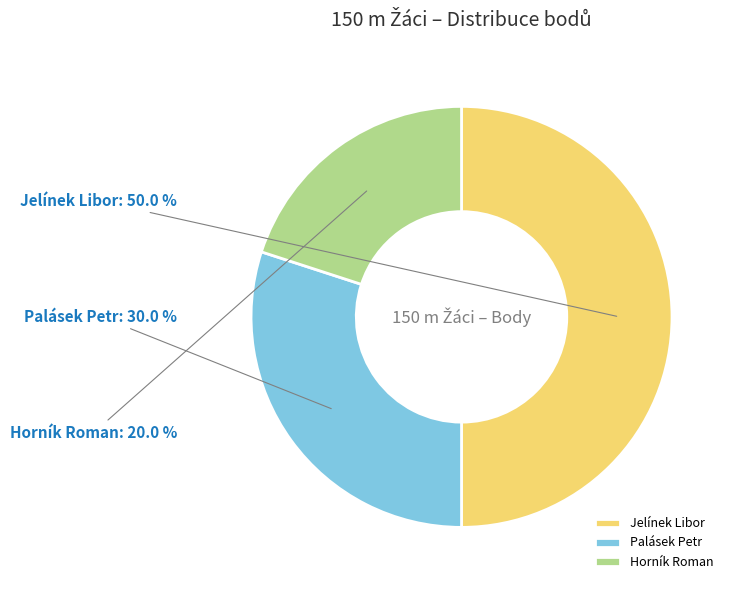

Is it true that Palásek Petr is 42% of the pie?

False